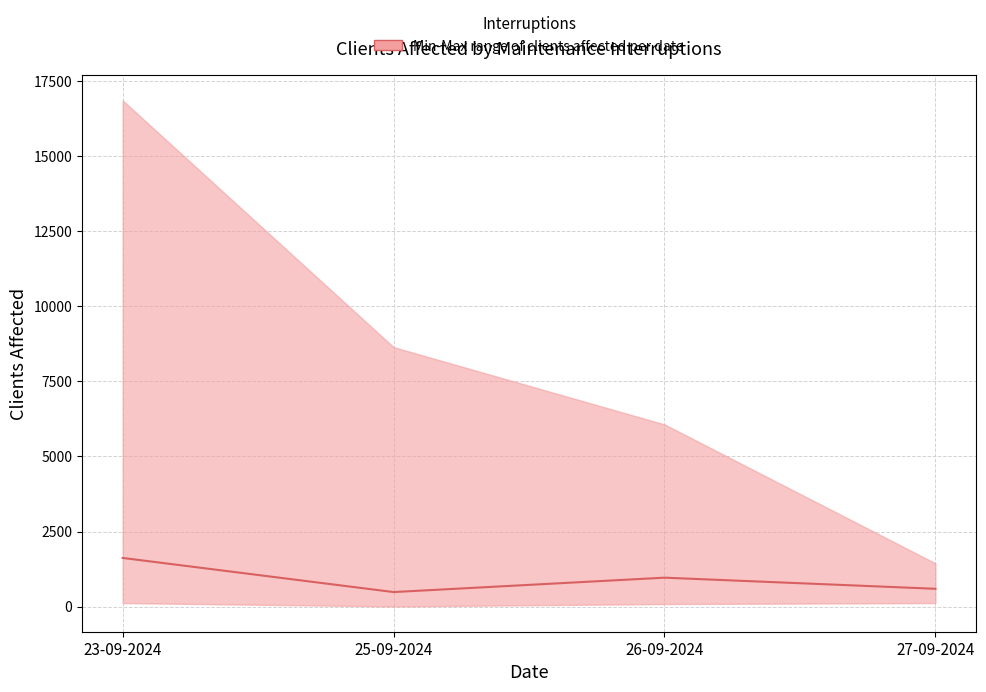

How many data points are less than 965?

2